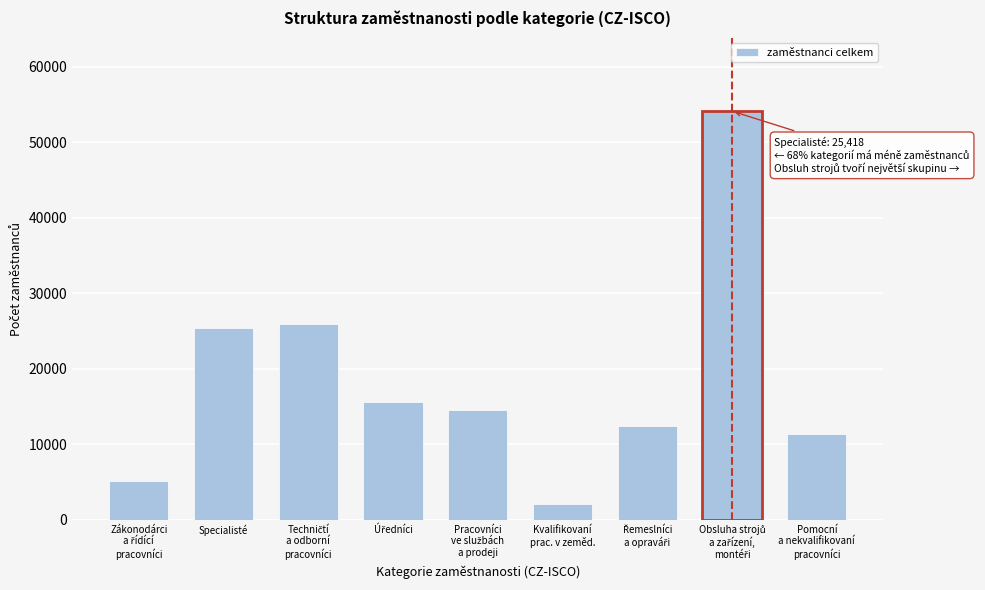

Reading left to right, what are all the values shown in this chart?

5126	25418	25884	15565	14517	2131	12404	54108	11398